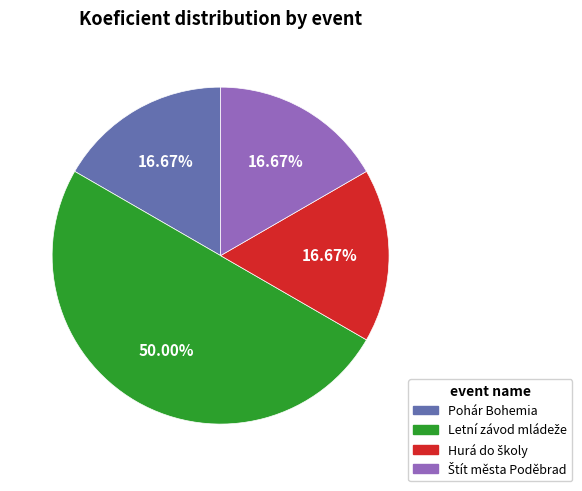

Rank the categories by value from lowest to highest.

Pohár Bohemia, Hurá do školy, Štít města Poděbrad, Letní závod mládeže